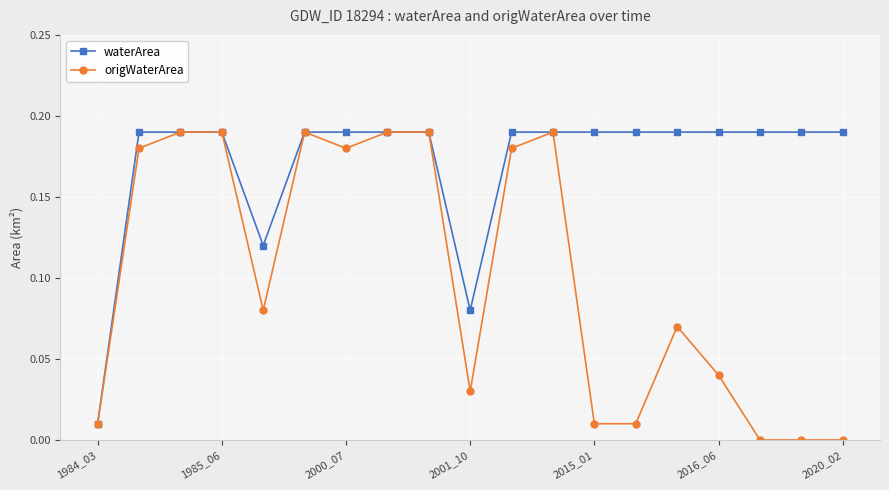

List the series in order of their overall mean, lowest first.

origWaterArea, waterArea